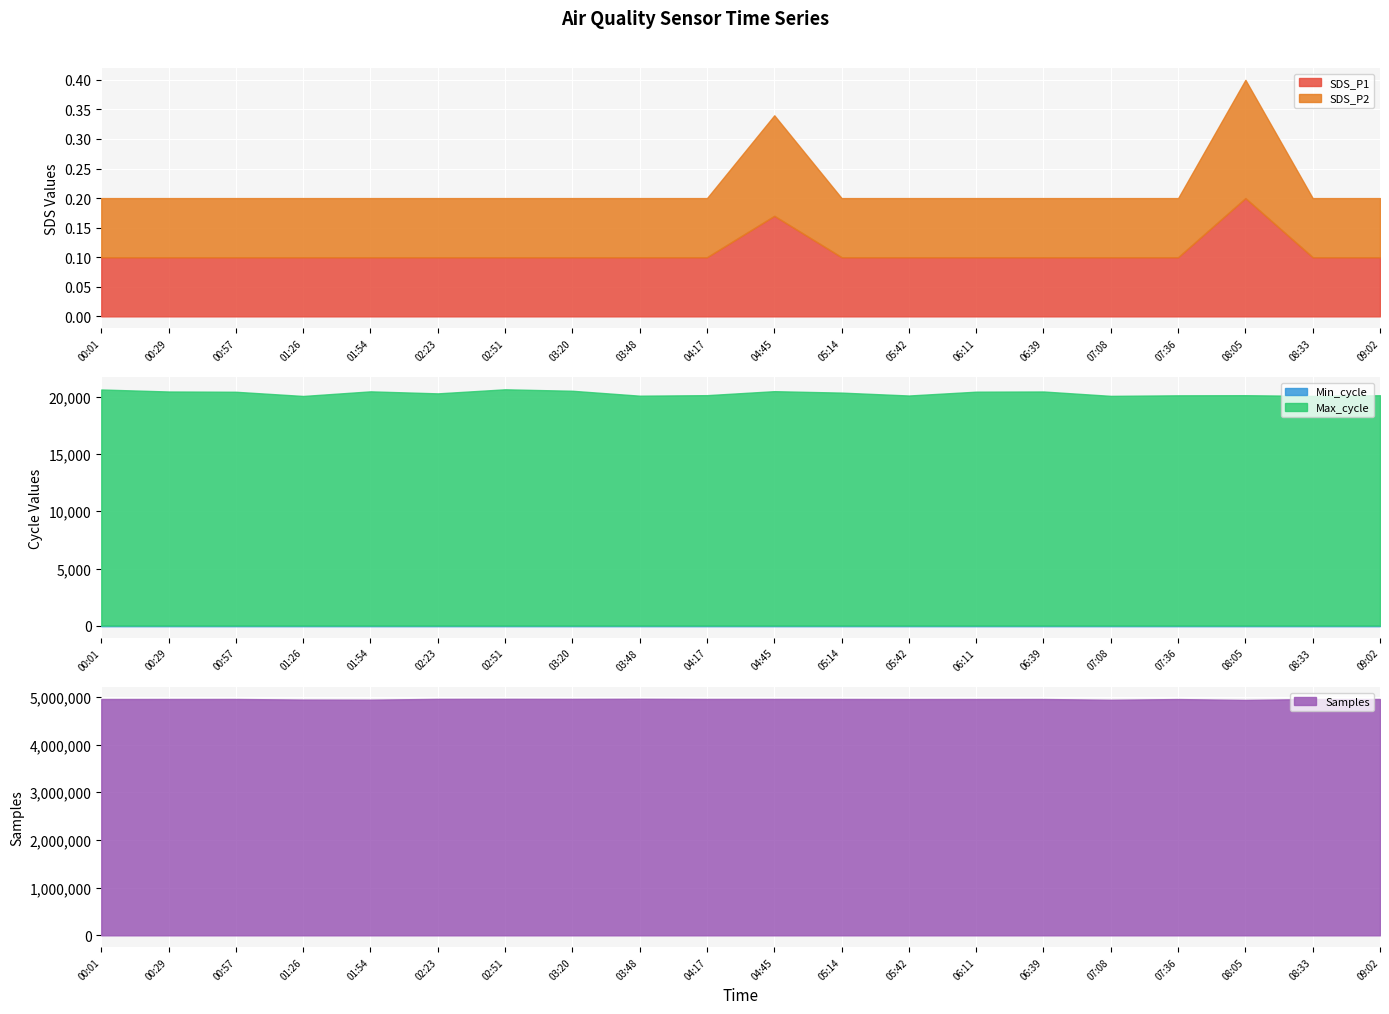

How many SDS_P2 values are between 0 and 1?

20